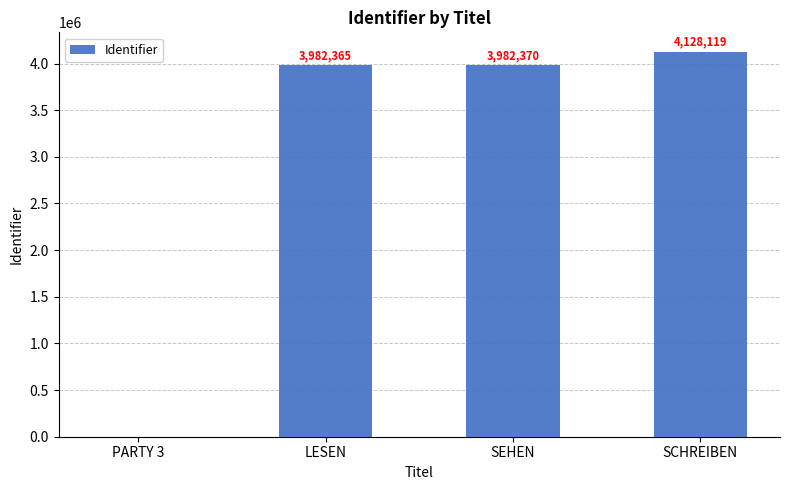

What is the ratio of the value at SEHEN to the value at LESEN?

1.0